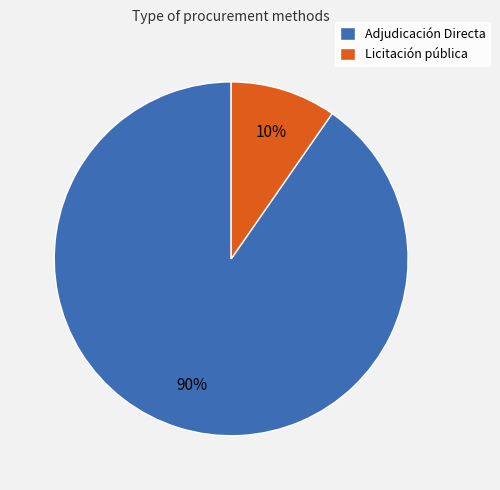

To the nearest percent, what is the average slice percentage?

50%